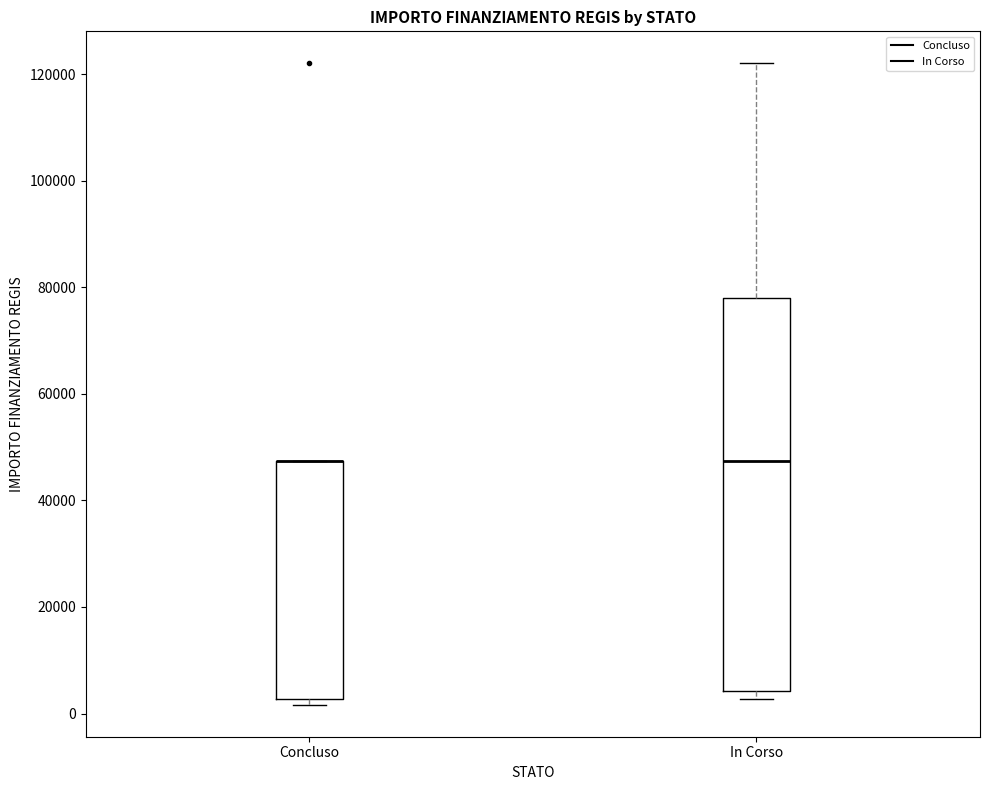

Reading left to right, read every box against the y-axis: the position of its median line, the range the box covers, and the ends of its whiskers. The values are not printed on the chart, so give them approximately, as read against the axis.

Concluso: median 48000 (drawn on the box's upper edge), box 2000 to 48000, whiskers 2000 (just below the box's lower edge) to 48000
In Corso: median 48000, box 4000 to 78000, whiskers 2000 to 122000